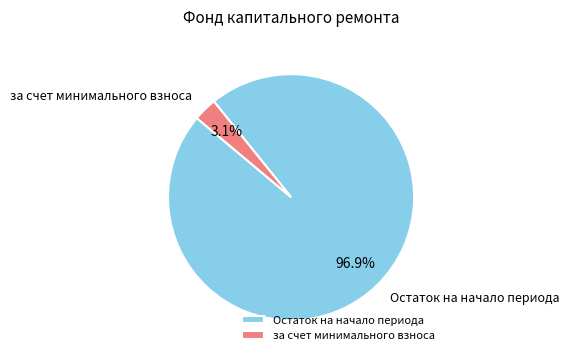

Is there a majority slice in this chart?

Yes